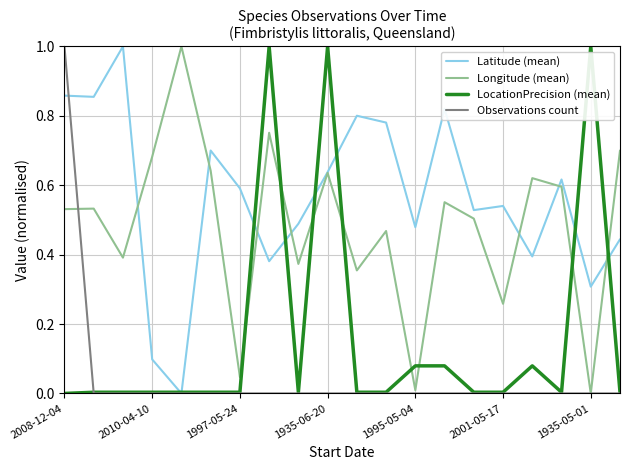

After their last crossing, which series has the higher values: Longitude (mean) or Observations count?

Longitude (mean)